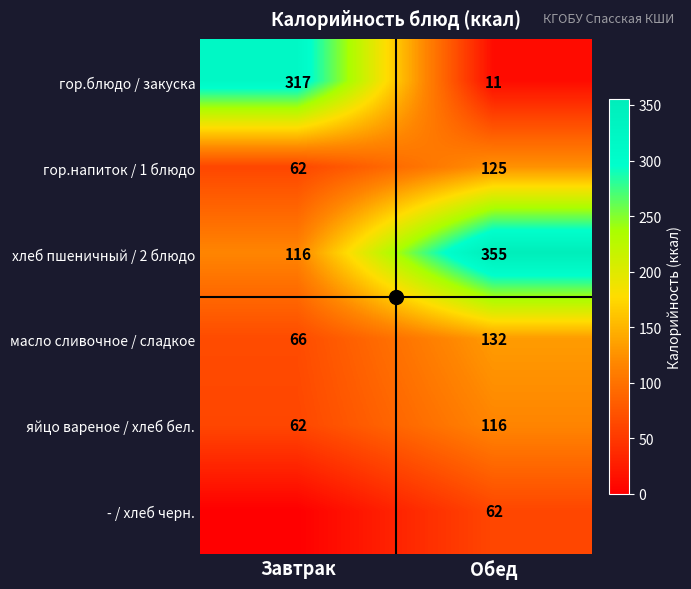

How many data points does each series have?

2